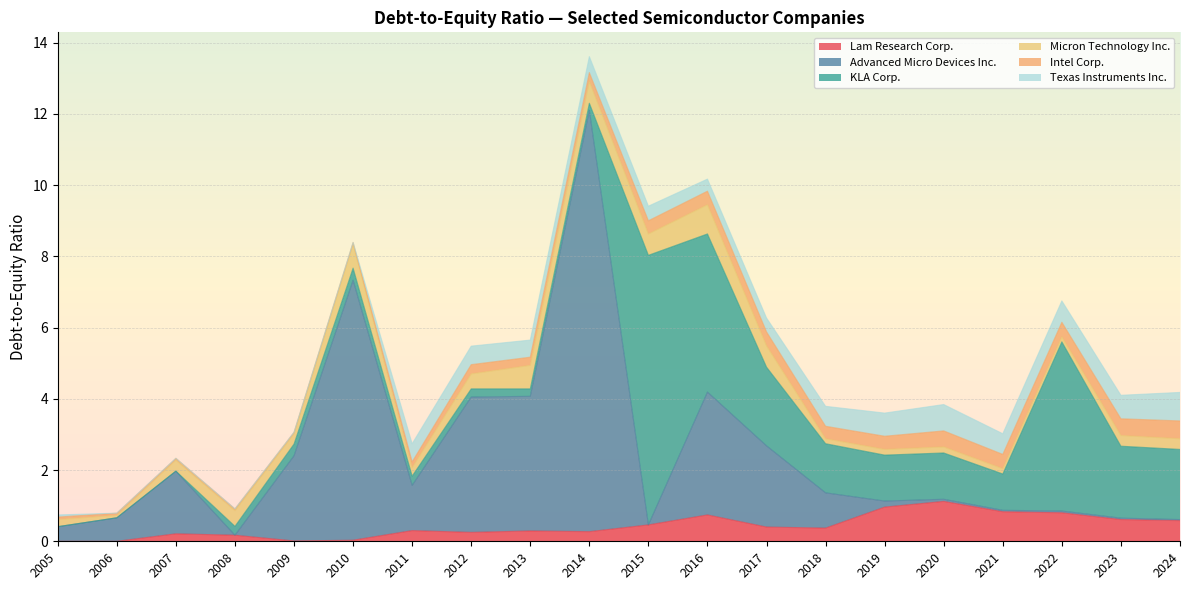

Between 2020-09-03 and 2022-09-01, which is larger?

2020-09-03